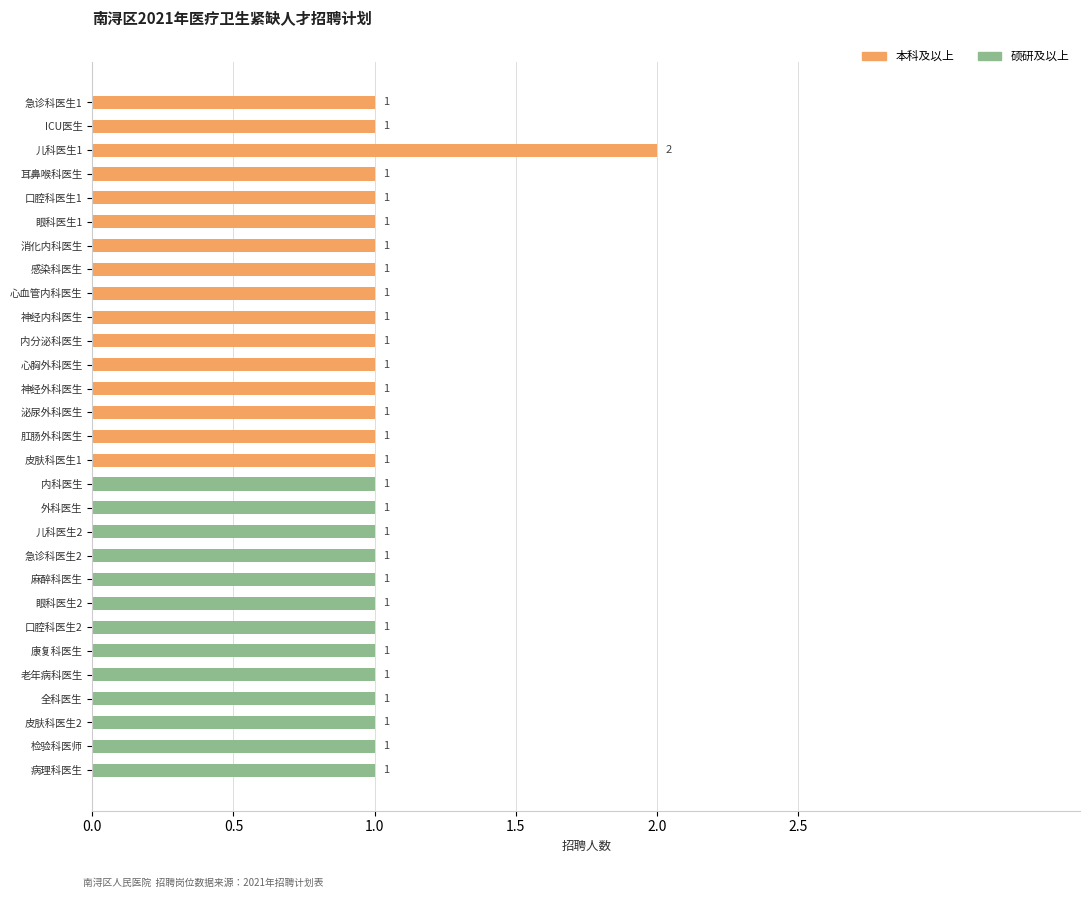

Which category has the lowest value across all series?

急诊科医生1